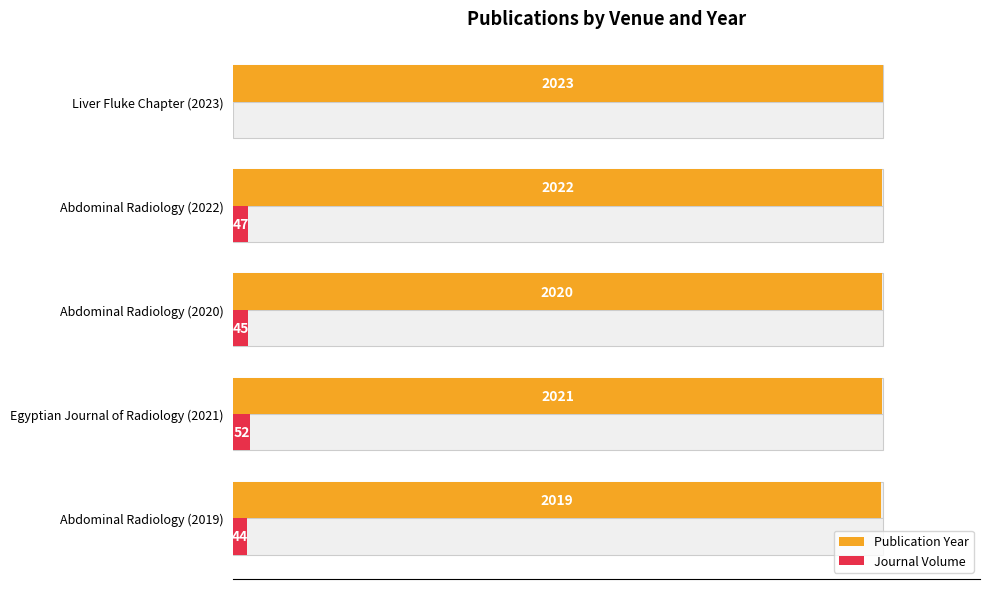

True or false: Publication Year has a value of 58.3 at Egyptian Journal of Radiology (2021).

False